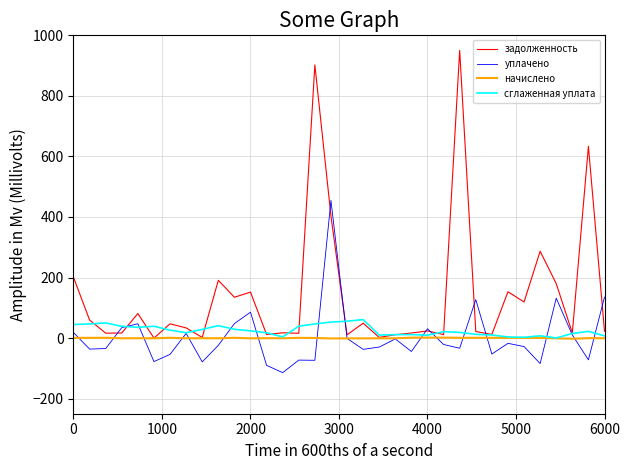

What is the smallest value displayed?

-114.3